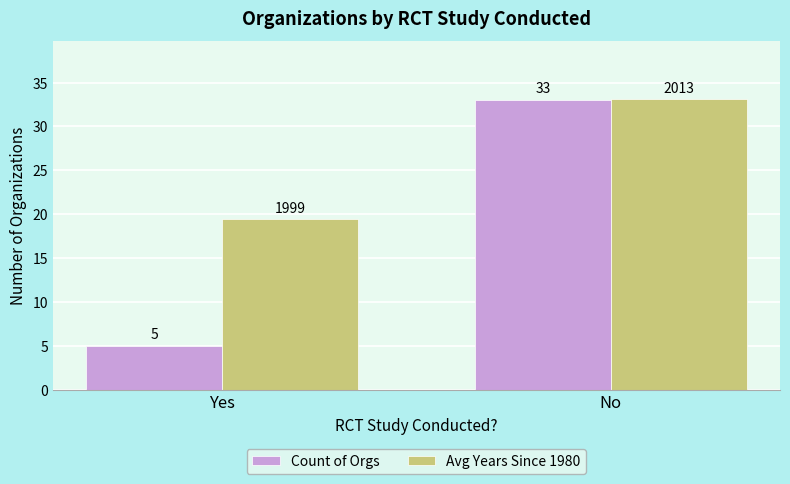

Which series has the largest range (max minus min)?

Count of Orgs